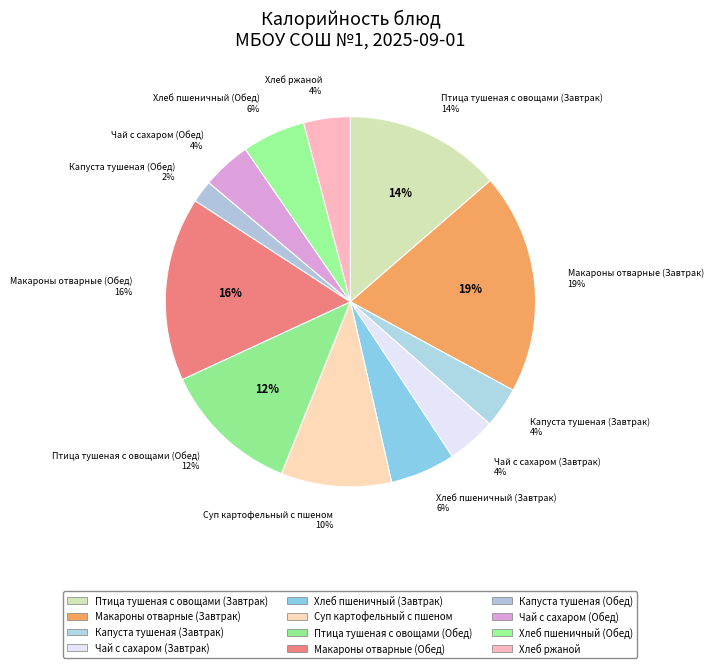

Does Птица тушеная с овощами (Завтрак) account for over 50% of the chart?

No